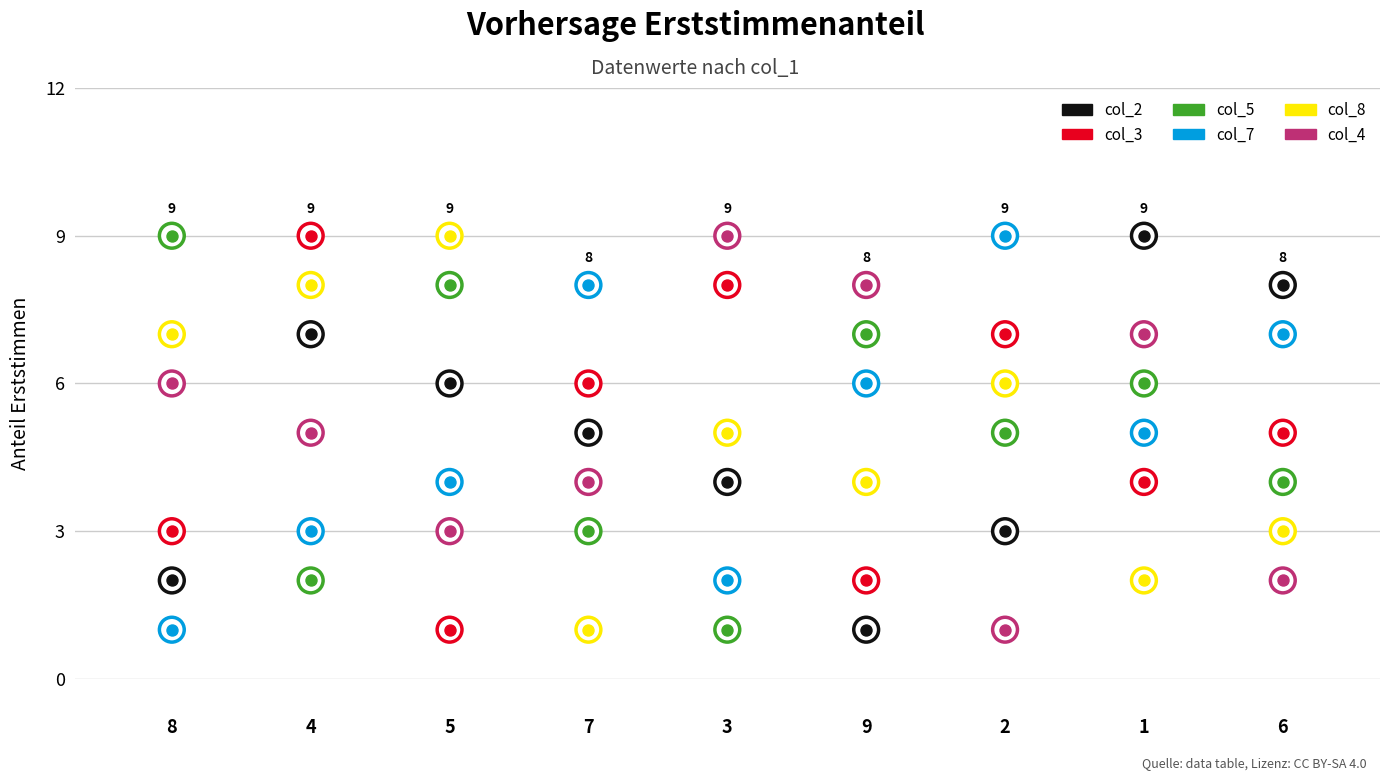

Which series contains the lowest Y value?

col_2